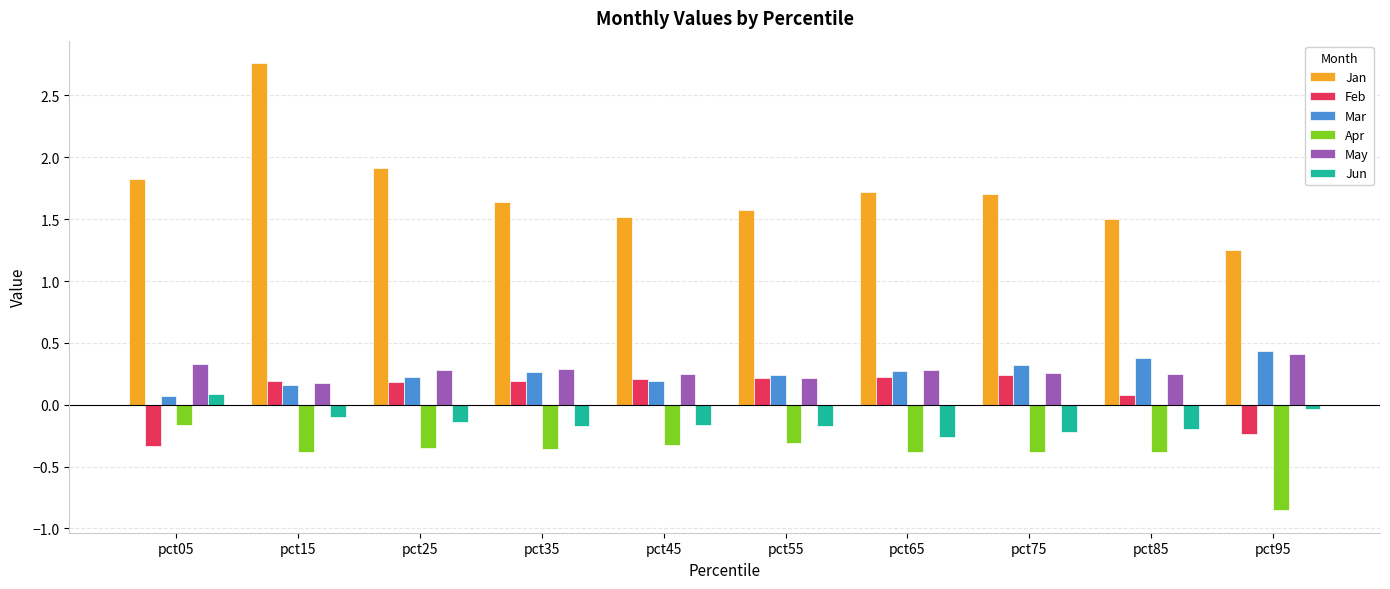

At which category is the sum across all series the highest?

pct15